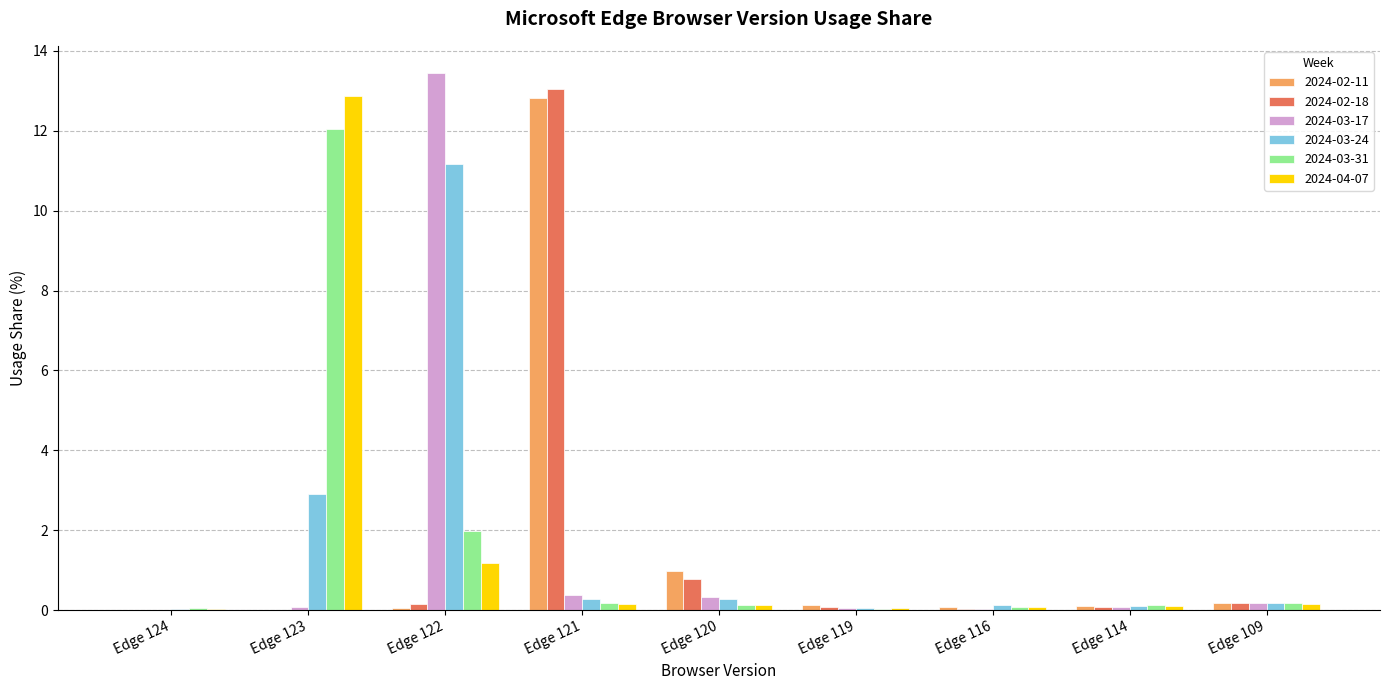

Which series has the largest range (max minus min)?

2024-03-17